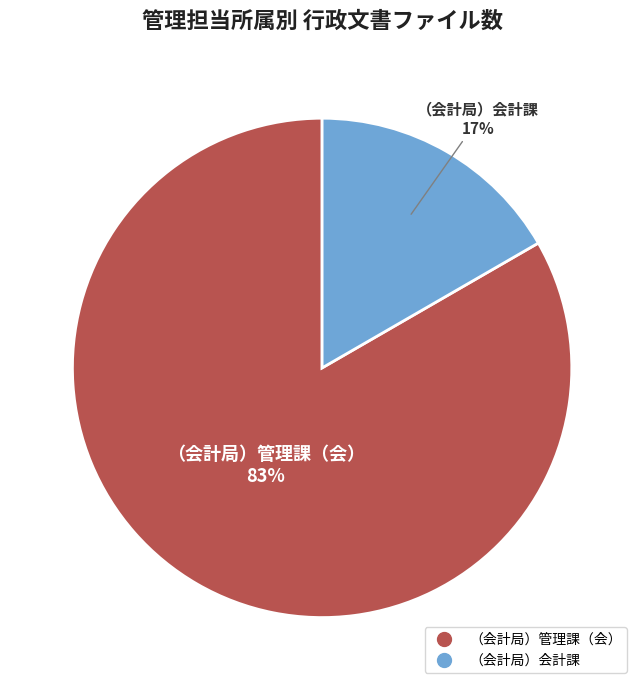

To the nearest percent, what is the average slice percentage?

50%